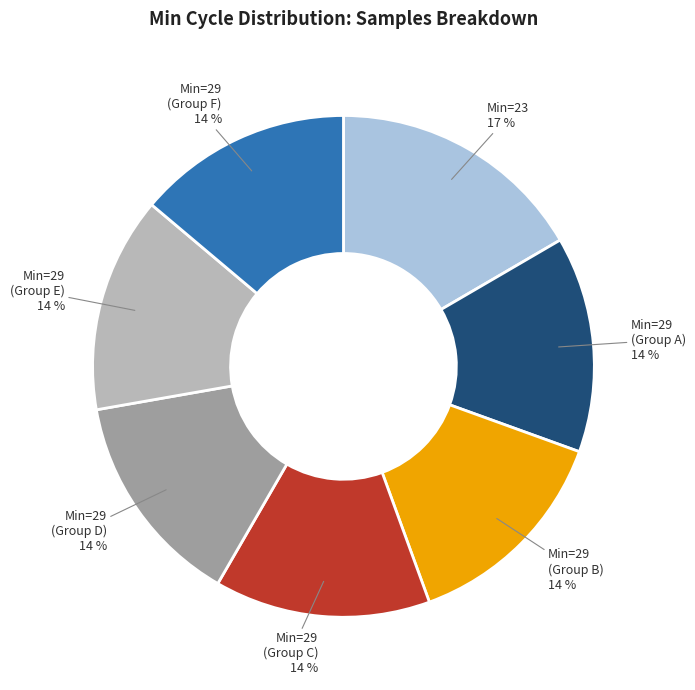

Does any single category account for the majority?

No